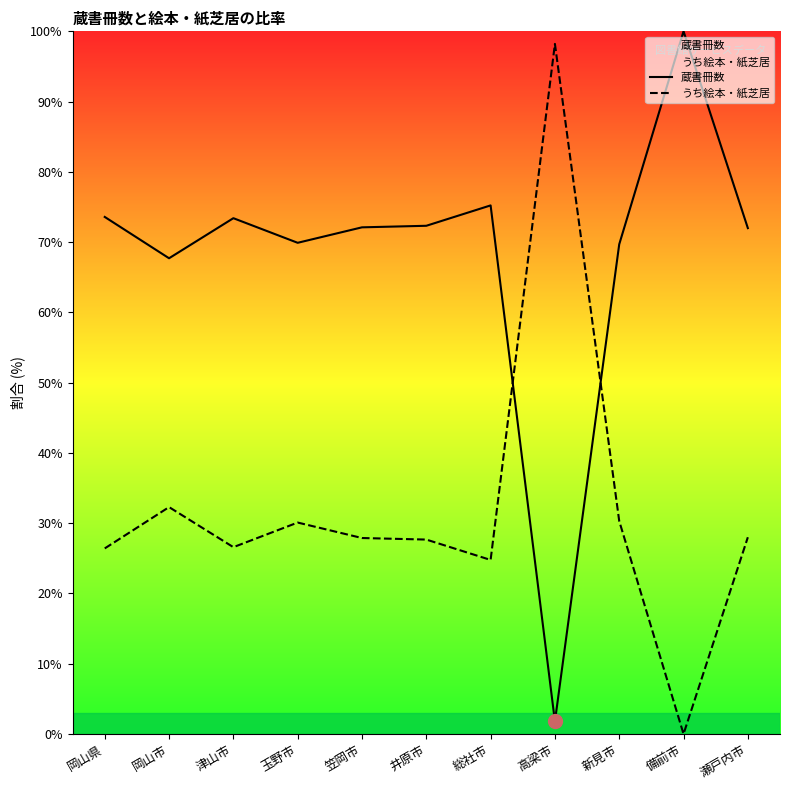

Which series reaches the maximum Y coordinate?

蔵書冊数